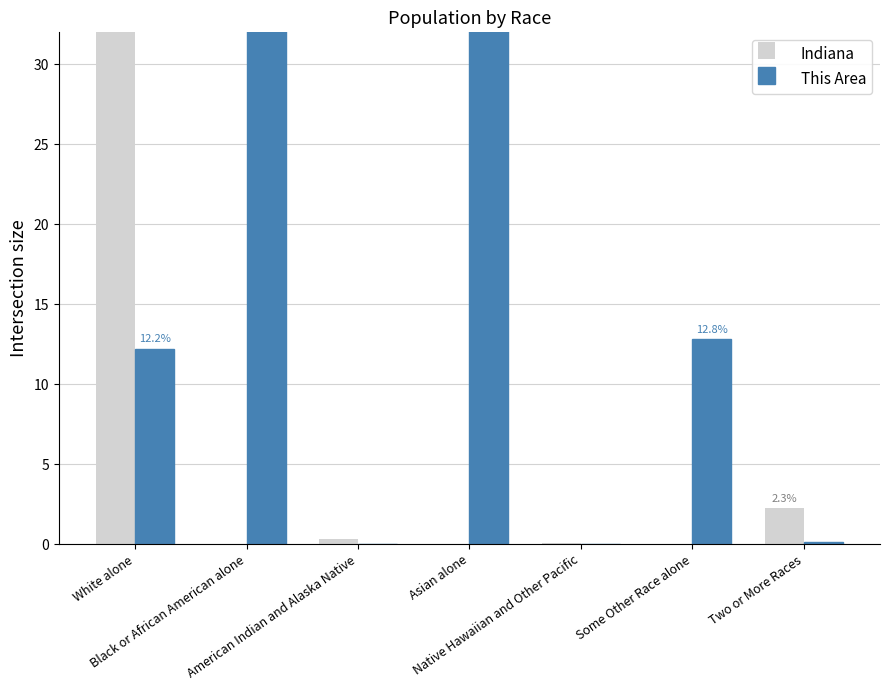

What is the label of the 3rd bar from the left?

American Indian and Alaska Native